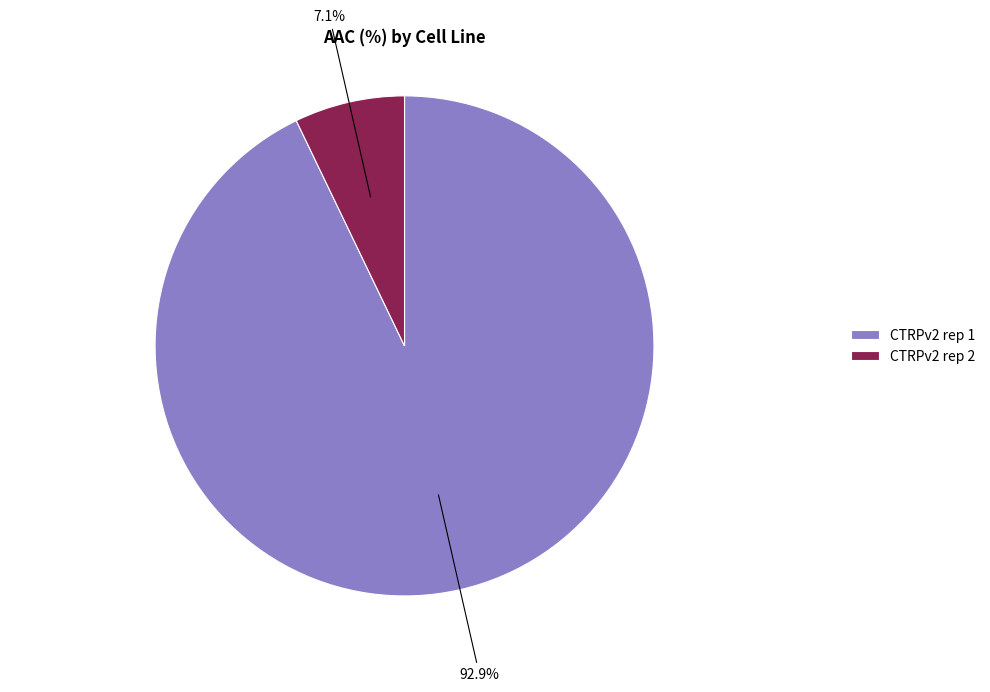

What is the majority slice?

CTRPv2 rep 1